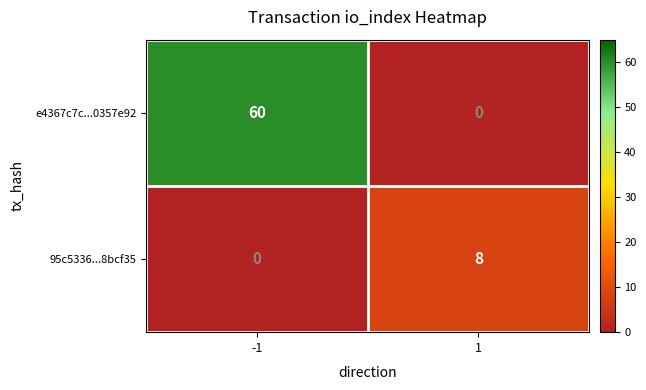

What is the total value across all series at 1?

8